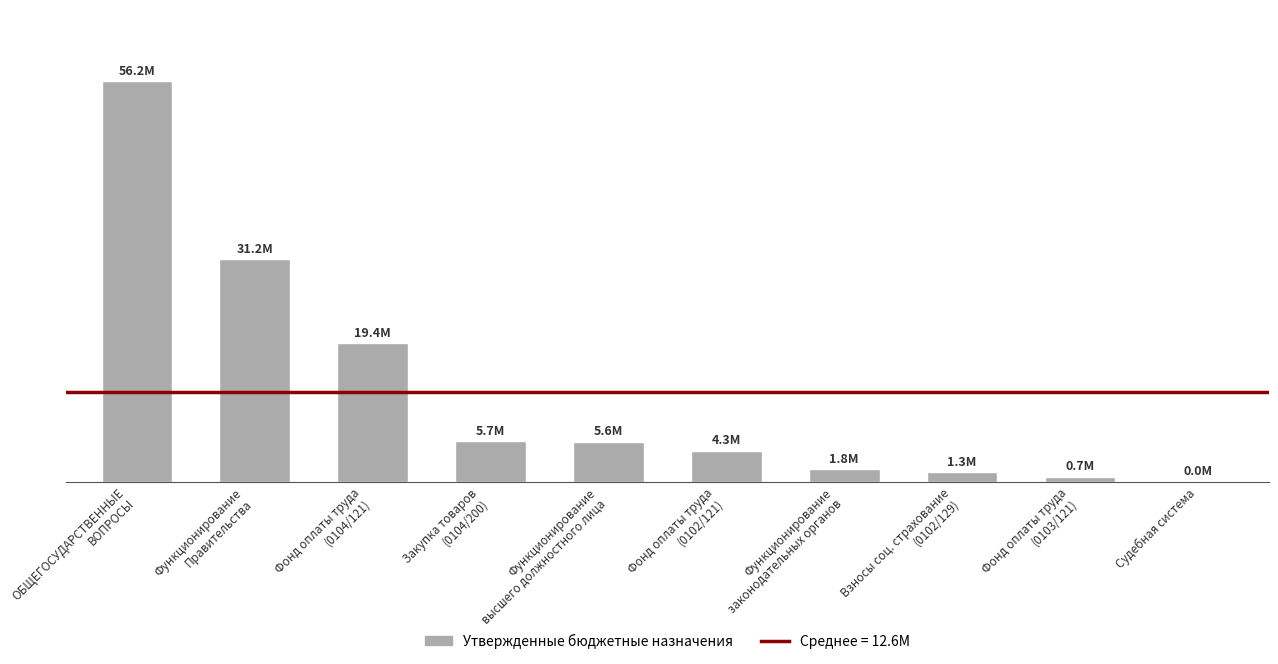

Are the bars horizontal?

No